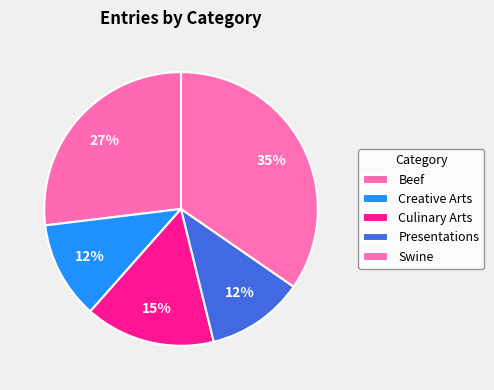

True or false: Culinary Arts accounts for 15% of the total.

True